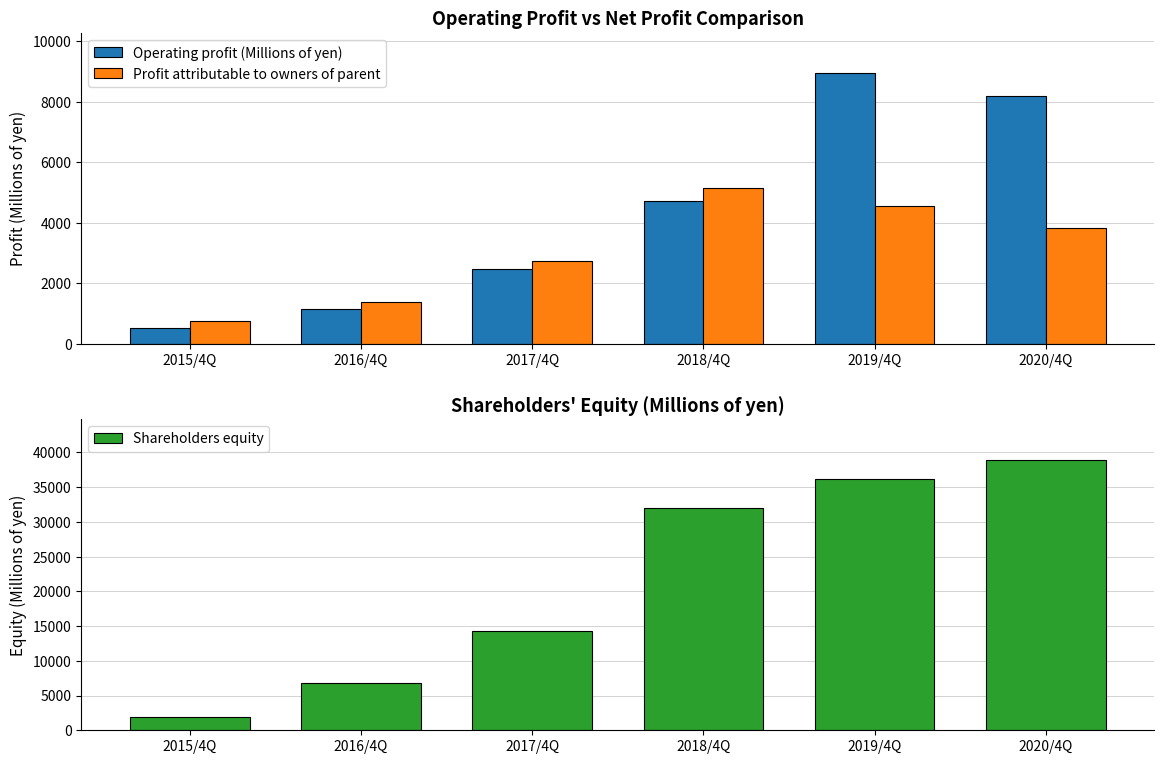

What is the average value of the Operating profit (Millions of yen) series?

4329